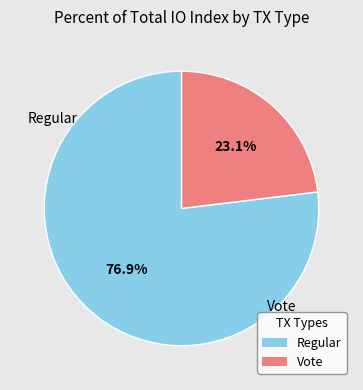

Is there a majority slice in this chart?

Yes